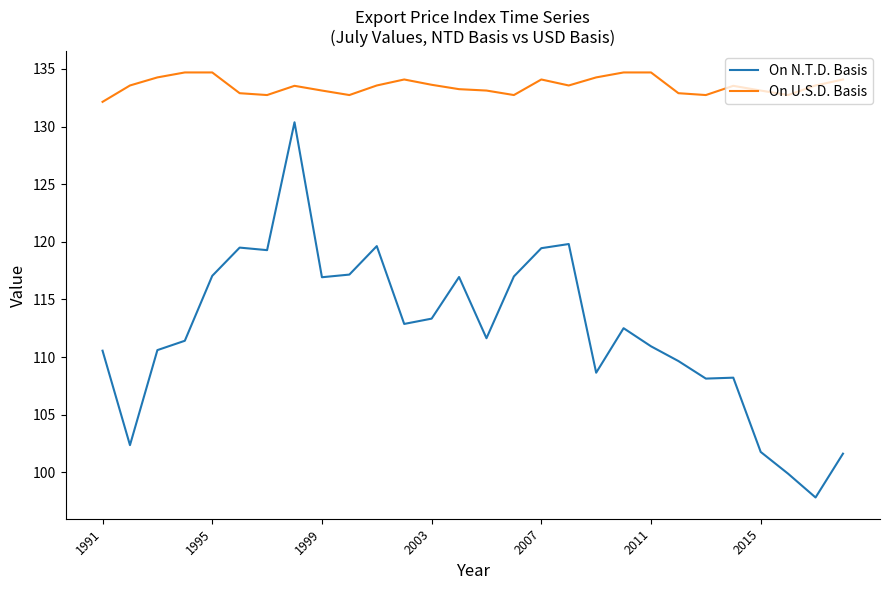

Rank the series by their maximum value, from highest to lowest.

On U.S.D. Basis, On N.T.D. Basis